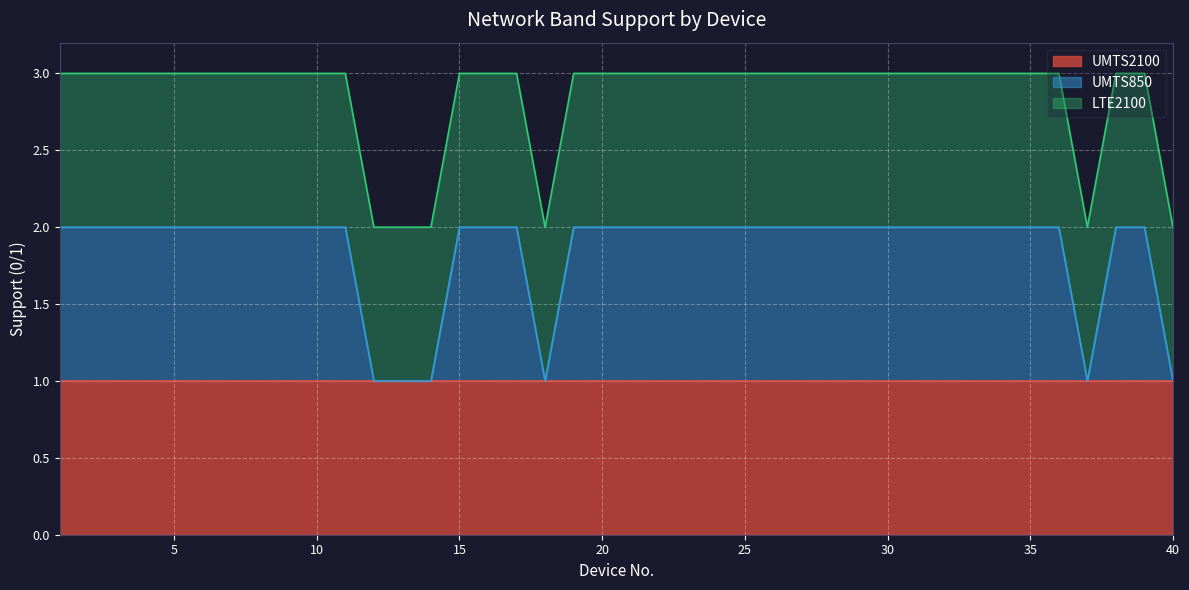

At which category is the sum across all series the highest?

1